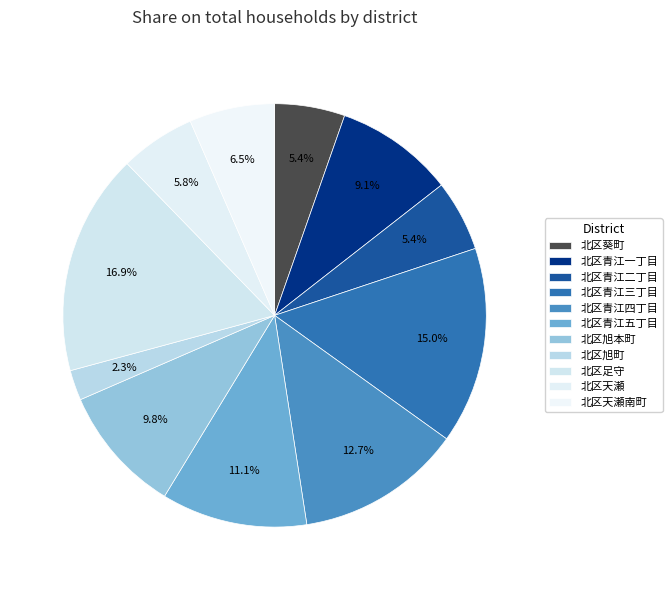

Count the number of slices in the pie.

11